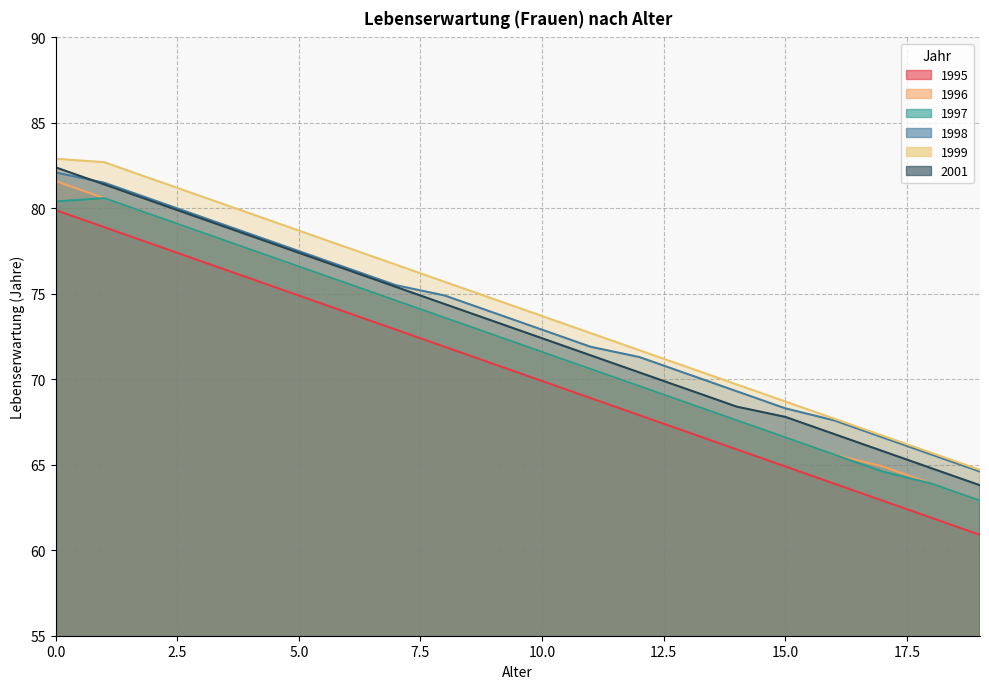

What are all the series names shown in the legend?

1995, 1996, 1997, 1998, 1999, 2001